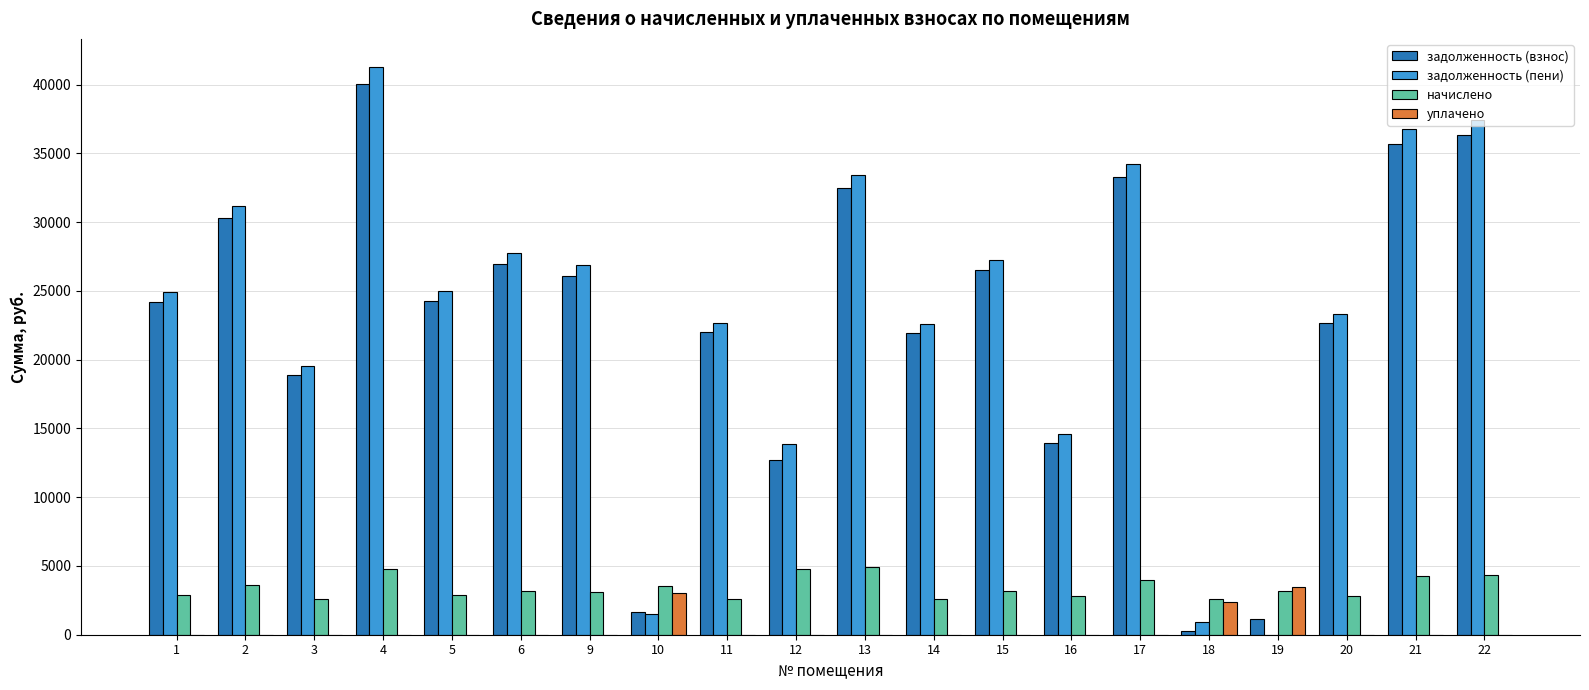

What are all the series names shown in the legend?

задолженность (взнос), задолженность (пени), начислено, уплачено